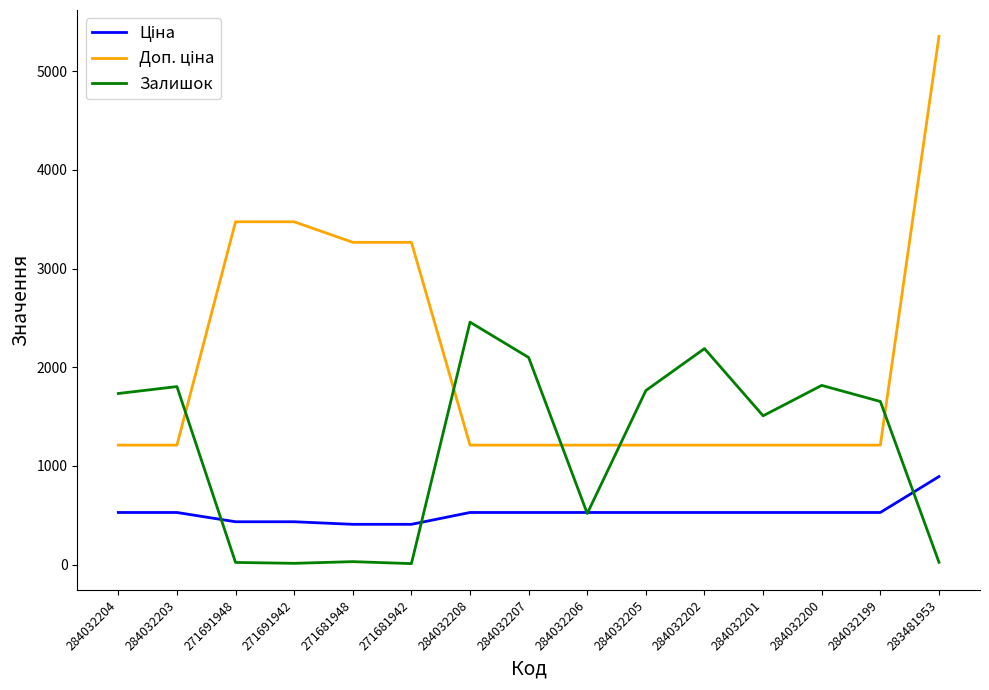

Is it true that Залишок equals 1734.0 at 284032204?

True